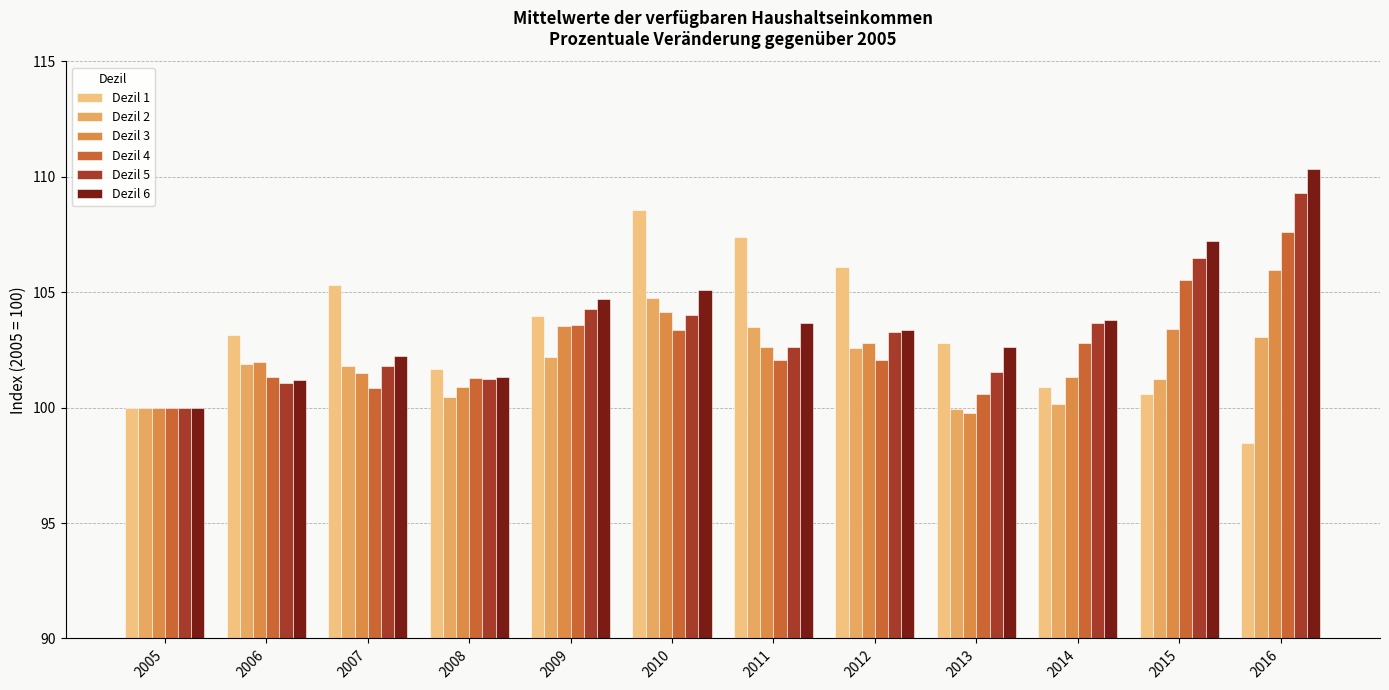

True or false: Dezil 1 has a value of 106.1 at 2012.

True